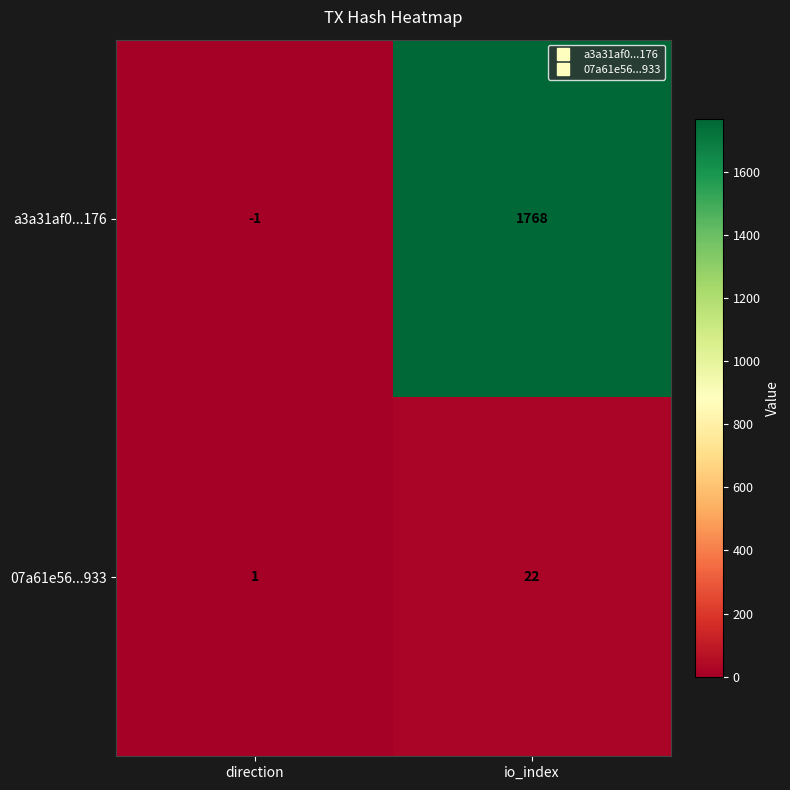

What is the sum of all 07a61e56...933 values?

23